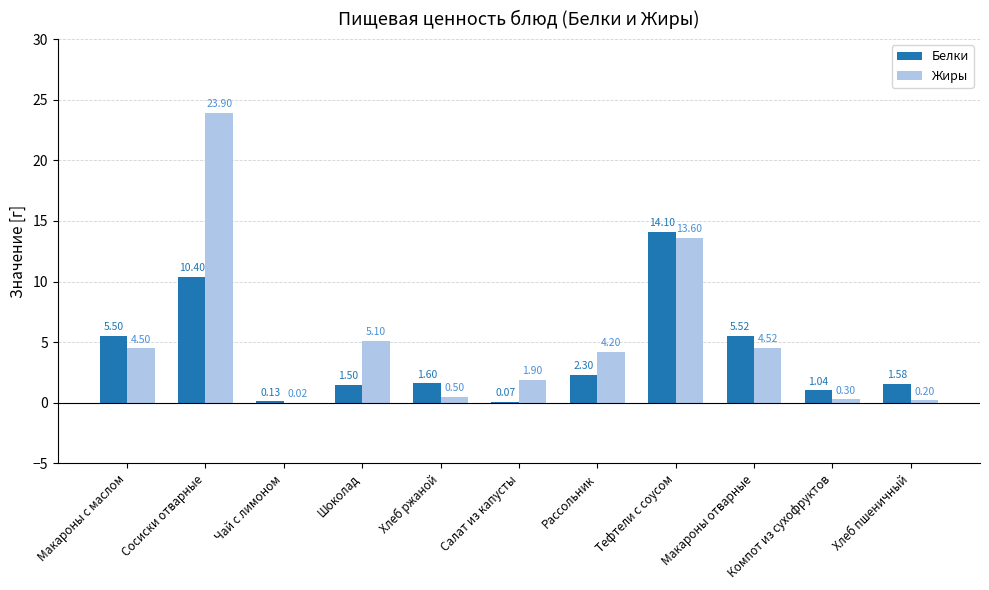

Are the bars grouped side by side (vs. stacked)?

Yes